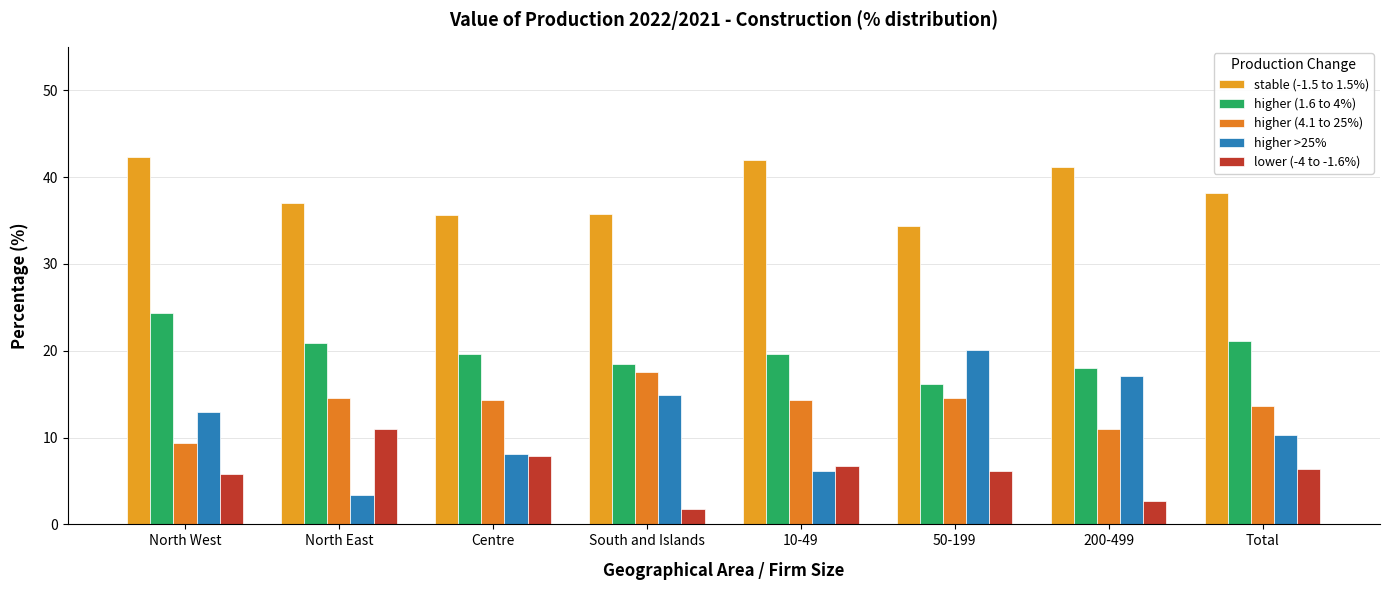

How many values in the higher (4.1 to 25%) series exceed 14?

5